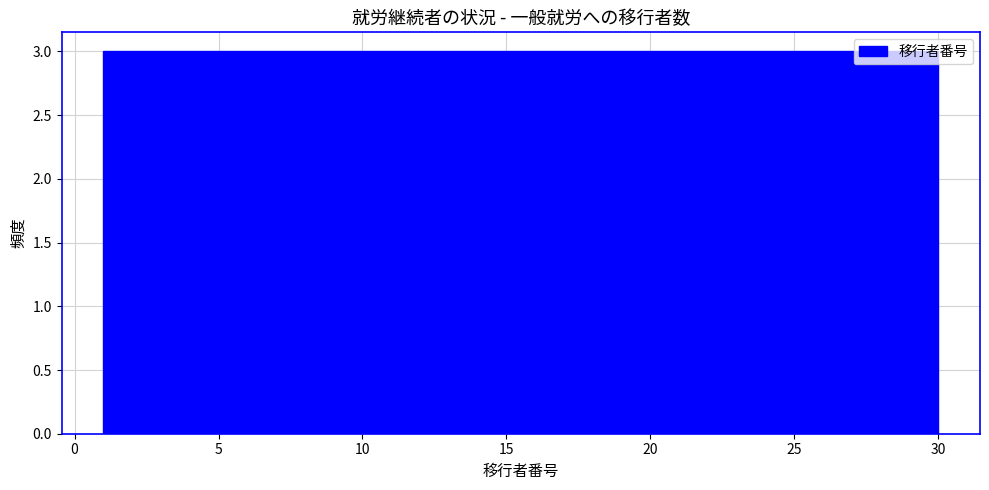

Reading left to right, transcribe this chart: for each bar, give the range it covers on the x-axis and its height. Neither the bar edges nor the heights are printed on the chart, so give them approximately, as read against the axes.

1.0 to 3.9: 3
3.9 to 6.8: 3
6.8 to 9.7: 3
9.7 to 12.6: 3
12.6 to 15.5: 3
15.5 to 18.4: 3
18.4 to 21.3: 3
21.3 to 24.2: 3
24.2 to 27.1: 3
27.1 to 30.0: 3